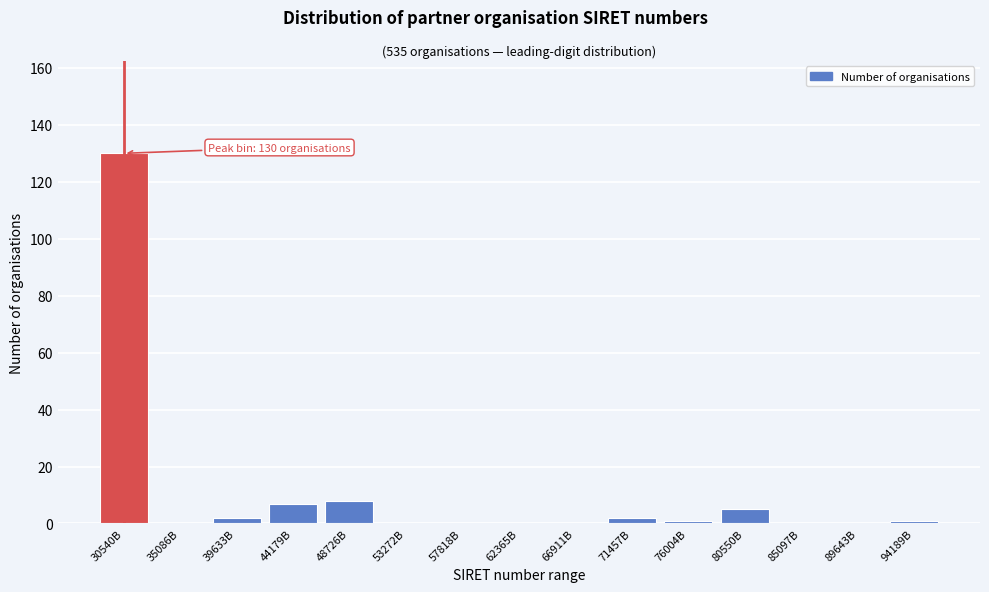

Reading left to right, extract all data points from this chart.

30540B=130	35086B=0	39633B=2	44179B=7	48726B=8	53272B=0	57818B=0	62365B=0	66911B=0	71457B=2	76004B=1	80550B=5	85097B=0	89643B=0	94189B=1